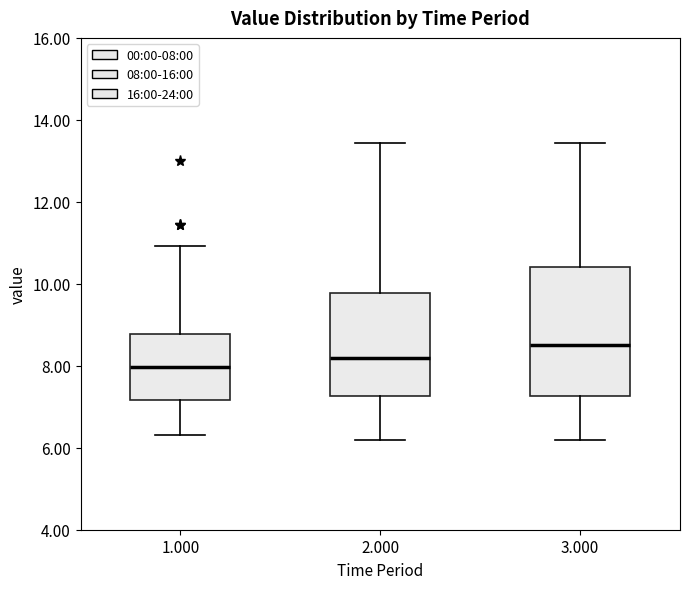

Comparing the boxes themselves (not the whiskers), which one is the tallest?

3.000